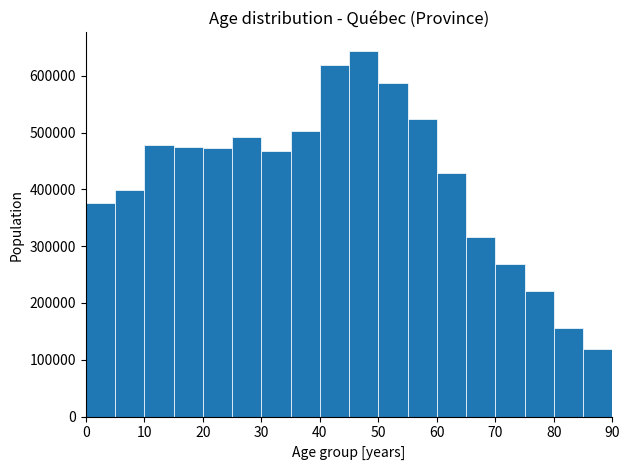

Reading left to right, list every bar in this chart as the range it spans on the x-axis followed by its height. The values are not printed on the chart, so give them approximately, as read against the axis.

0 to 5: 380000
5 to 10: 400000
10 to 15: 480000
15 to 20: 480000
20 to 25: 470000
25 to 30: 490000
30 to 35: 470000
35 to 40: 500000
40 to 45: 620000
45 to 50: 640000
50 to 55: 590000
55 to 60: 520000
60 to 65: 430000
65 to 70: 320000
70 to 75: 270000
75 to 80: 220000
80 to 85: 160000
85 to 90: 120000